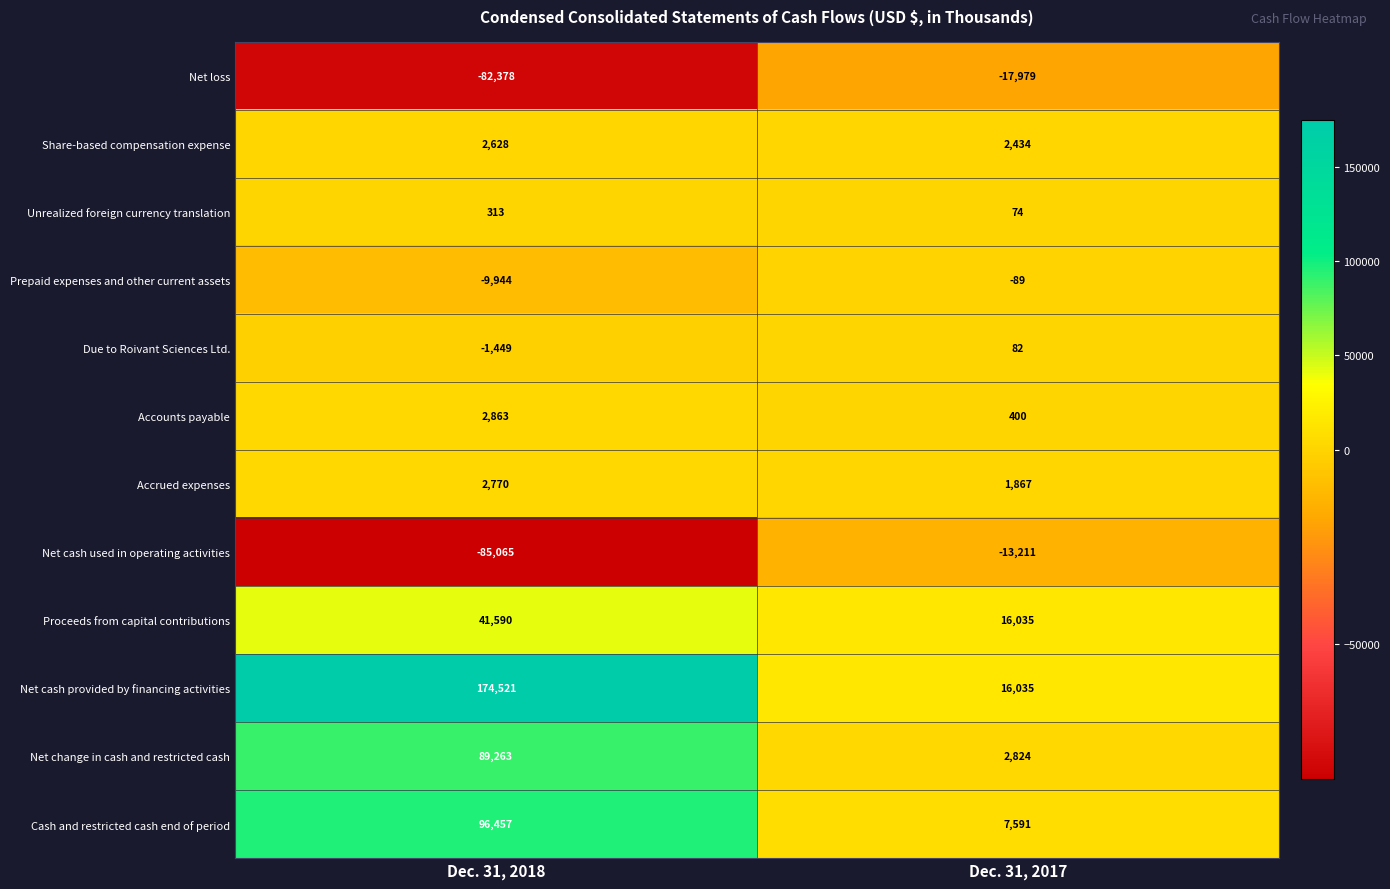

Is it true that Accounts payable equals 4618 at Dec. 31, 2018?

False